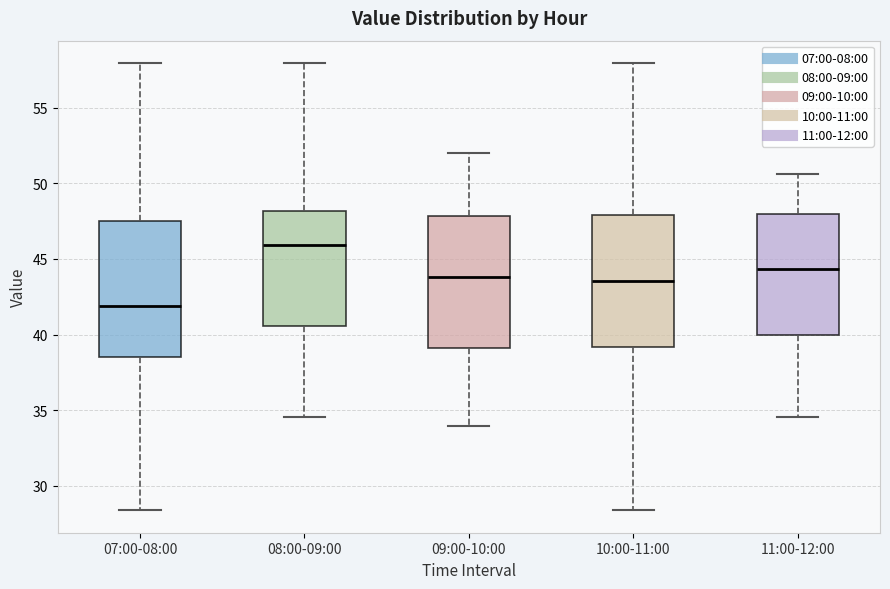

Which box's median line is the highest?

08:00-09:00